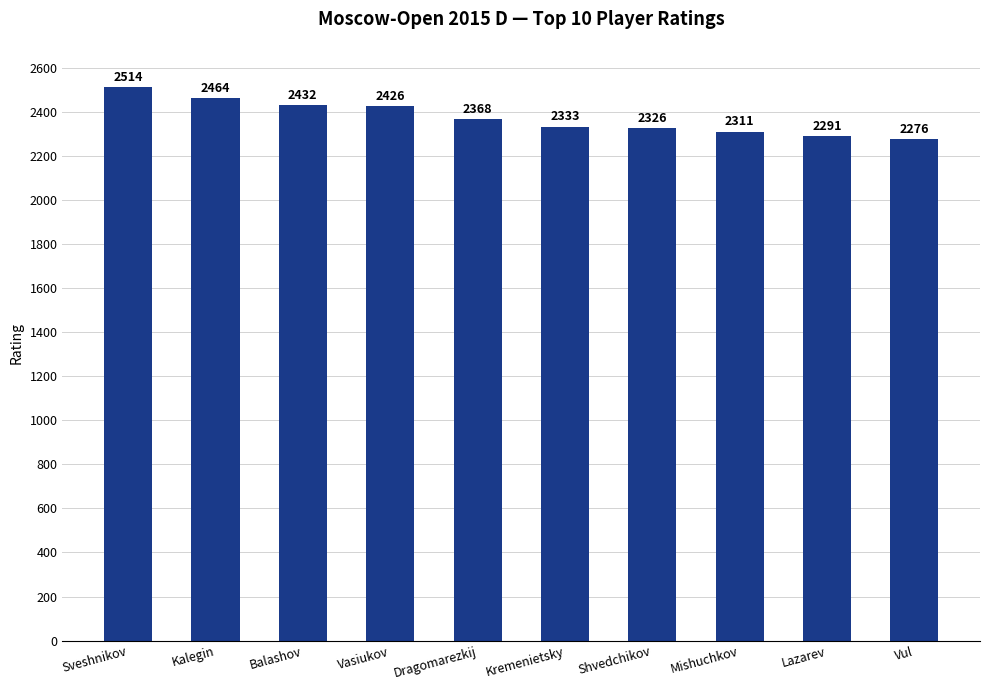

Reading left to right, extract all data points from this chart.

2514	2464	2432	2426	2368	2333	2326	2311	2291	2276